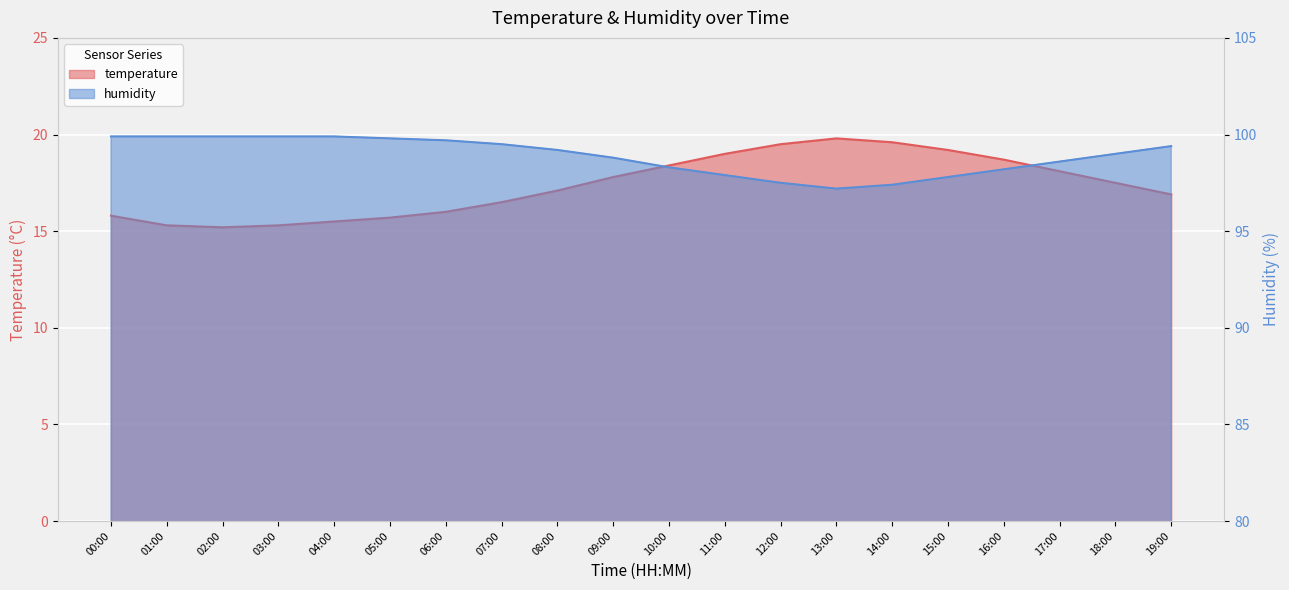

True or false: humidity and temperature intersect in this chart.

False